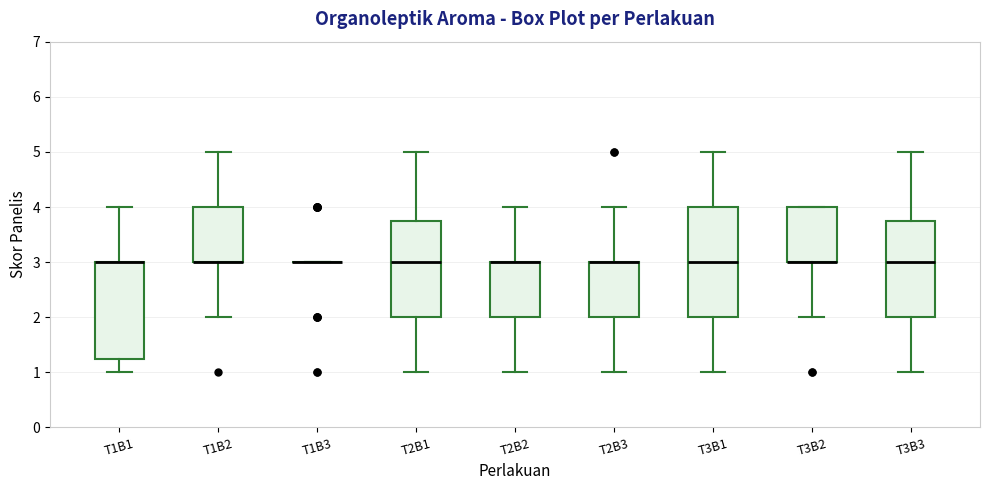

Reading left to right, read every box against the y-axis: the position of its median line, the range the box covers, and the ends of its whiskers. The values are not printed on the chart, so give them approximately, as read against the axis.

T1B1: median 3.0 (drawn on the box's upper edge), box 1.3 to 3.0, whiskers 1.0 to 4.0
T1B2: median 3.0 (drawn on the box's lower edge), box 3.0 to 4.0, whiskers 2.0 to 5.0
T1B3: box collapsed to a line at 3.0, whiskers 3.0 to 3.0
T2B1: median 3.0, box 2.0 to 3.8, whiskers 1.0 to 5.0
T2B2: median 3.0 (drawn on the box's upper edge), box 2.0 to 3.0, whiskers 1.0 to 4.0
T2B3: median 3.0 (drawn on the box's upper edge), box 2.0 to 3.0, whiskers 1.0 to 4.0
T3B1: median 3.0, box 2.0 to 4.0, whiskers 1.0 to 5.0
T3B2: median 3.0 (drawn on the box's lower edge), box 3.0 to 4.0, whiskers 2.0 to 4.0
T3B3: median 3.0, box 2.0 to 3.8, whiskers 1.0 to 5.0